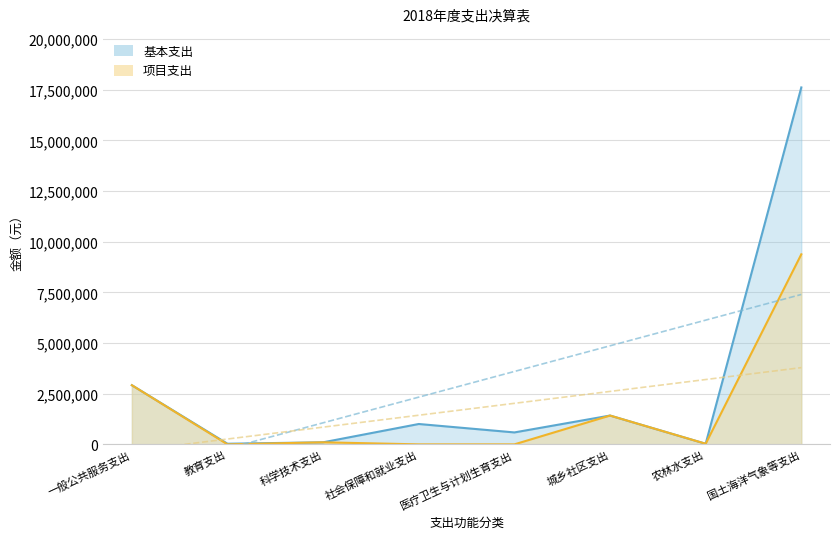

What is the label of the 7th point from the left?

农林水支出